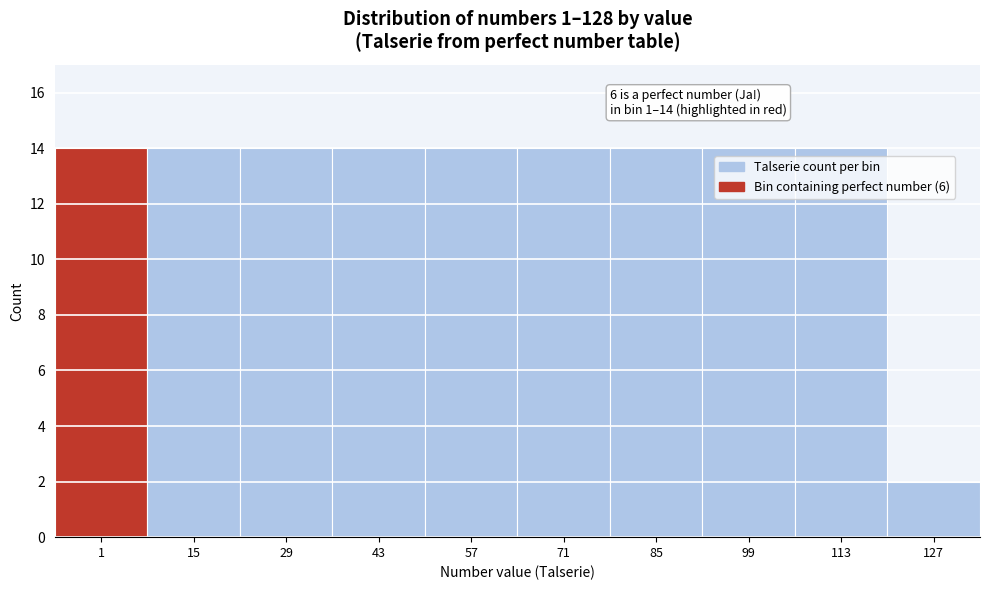

Reading left to right, list all the values displayed in this chart.

14	14	14	14	14	14	14	14	14	2